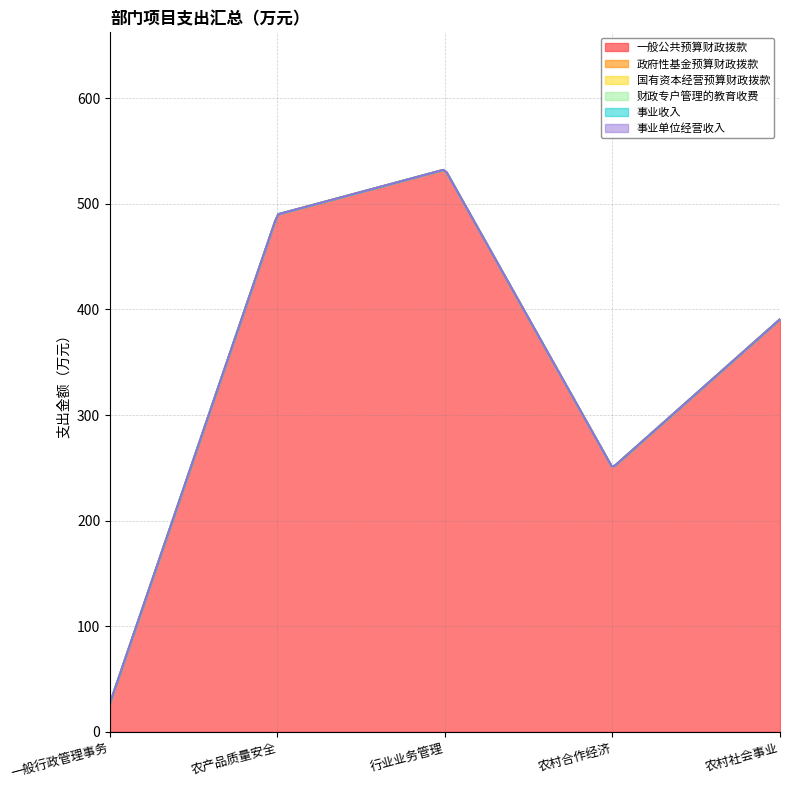

How many data points in 一般公共预算财政拨款 are less than 390?

2